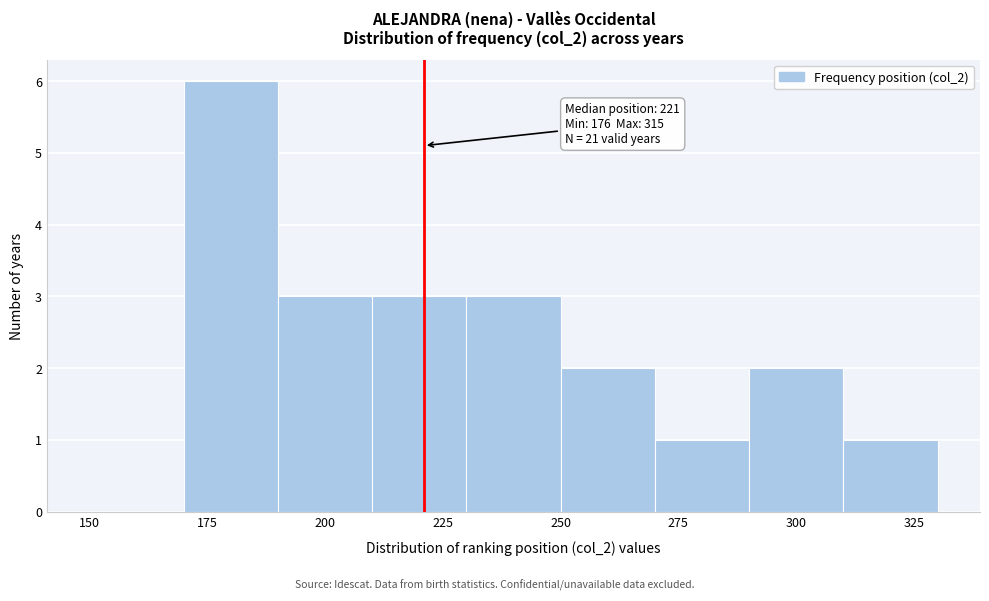

Over which range of the x-axis is the bar tallest?

170 to 190